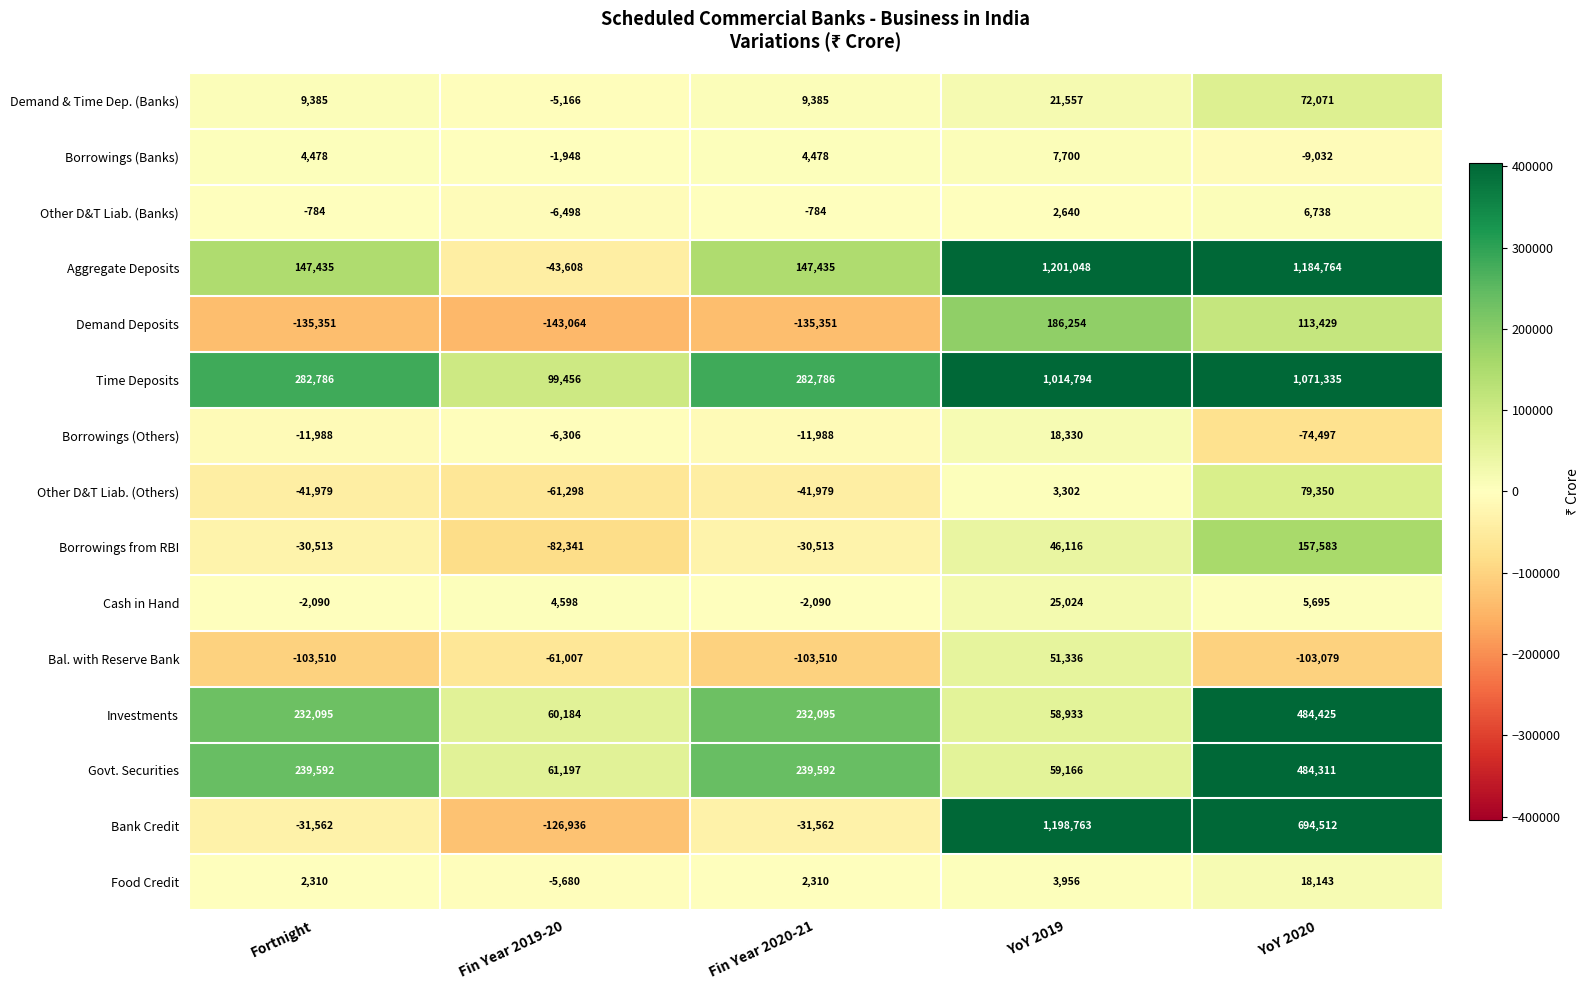

Which series changed the most between Fin Year 2019-20 and YoY 2019?

Bank Credit